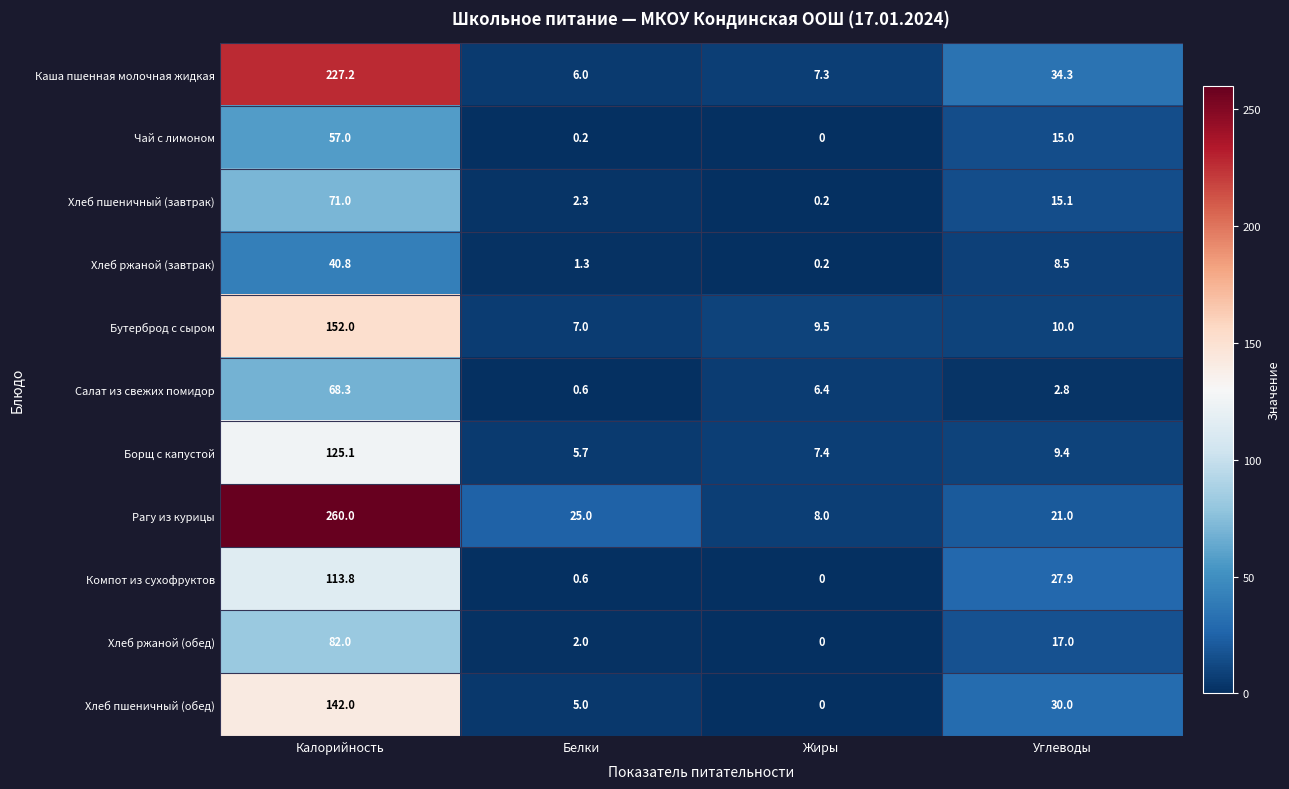

Which series has the largest range (max minus min)?

Рагу из курицы